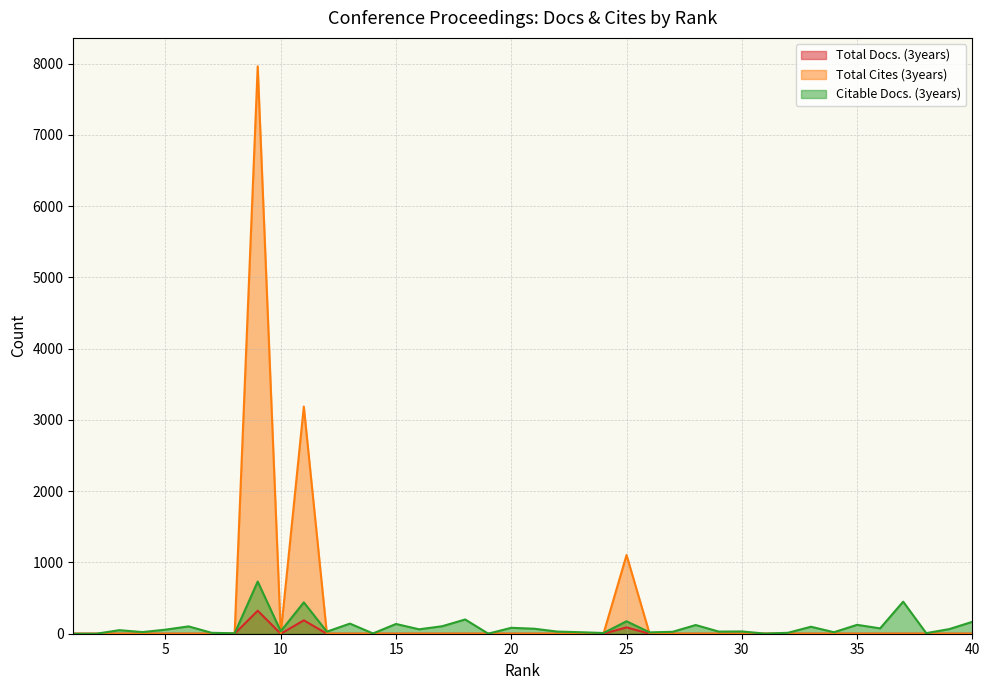

What is the average value of the Total Cites (3years) series?

306